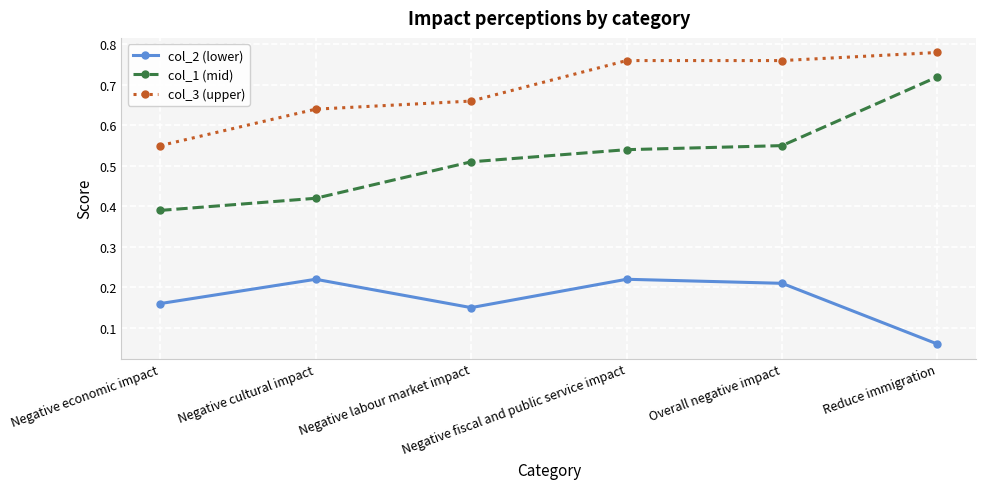

True or false: col_2 (lower) and col_1 (mid) cross at least once.

False